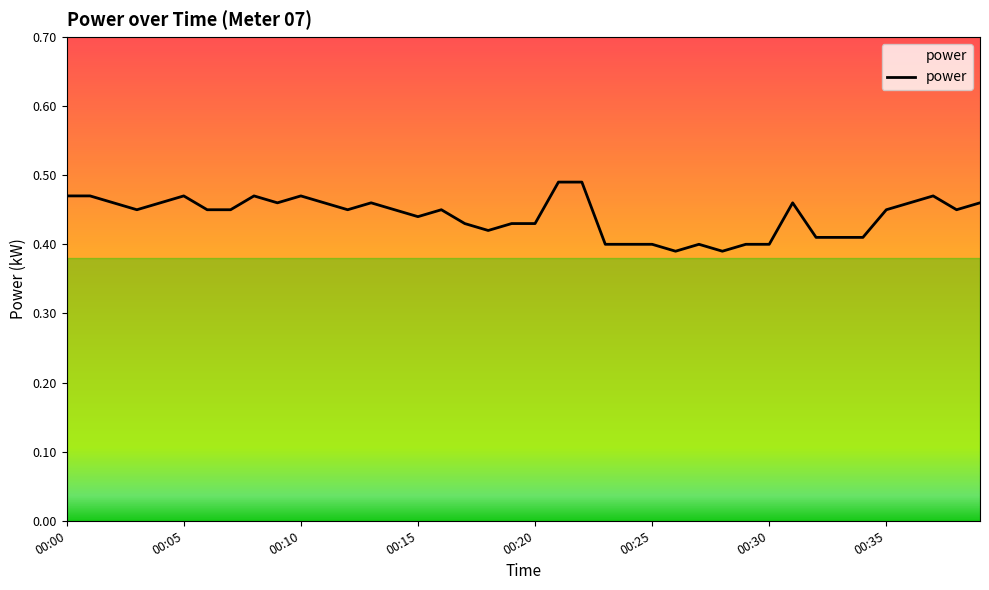

What is the greatest value displayed?

0.5